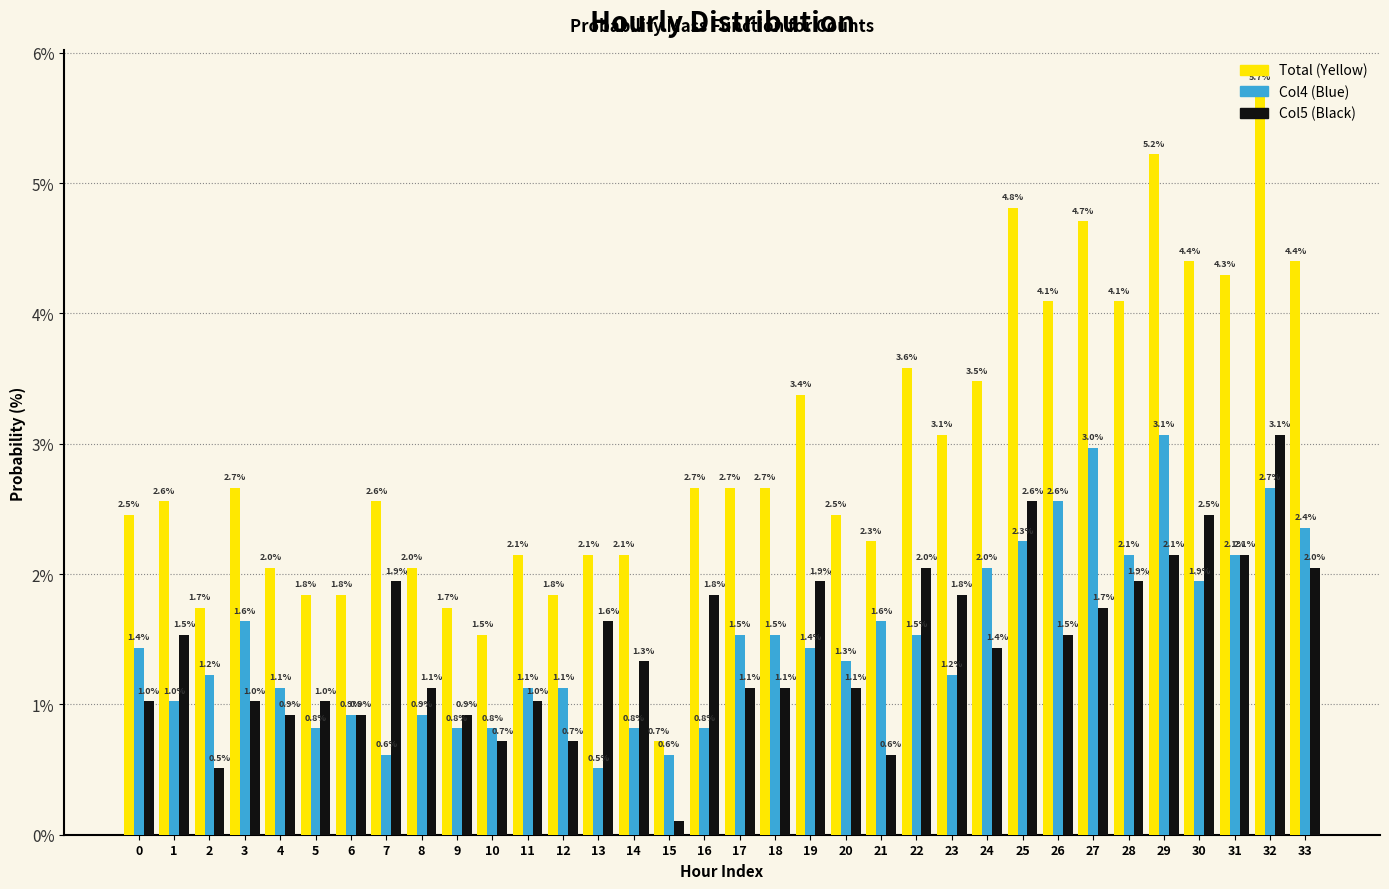

At which category is the sum across all series the highest?

32